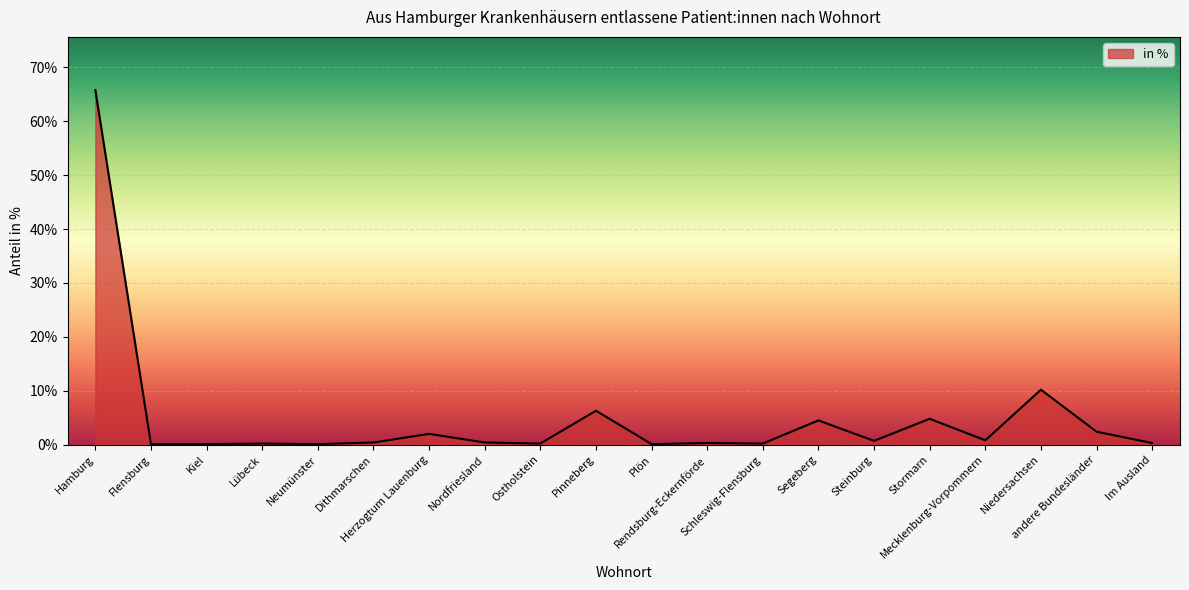

What is the greatest value displayed?

65.8